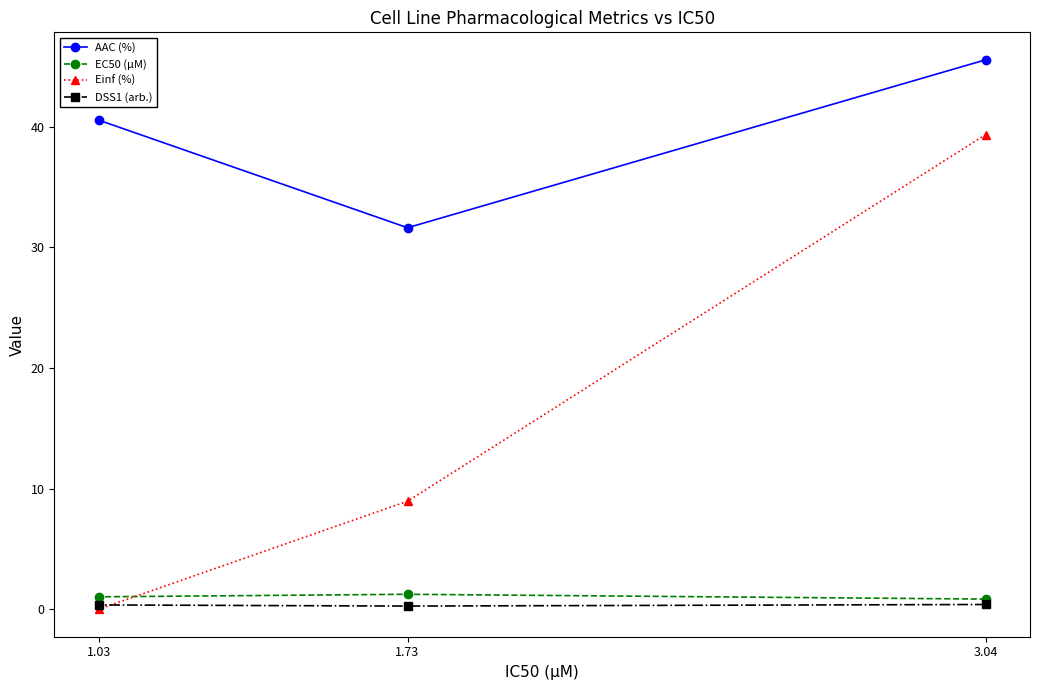

Is it true that AAC (%) equals 45.5 at 3.04?

True